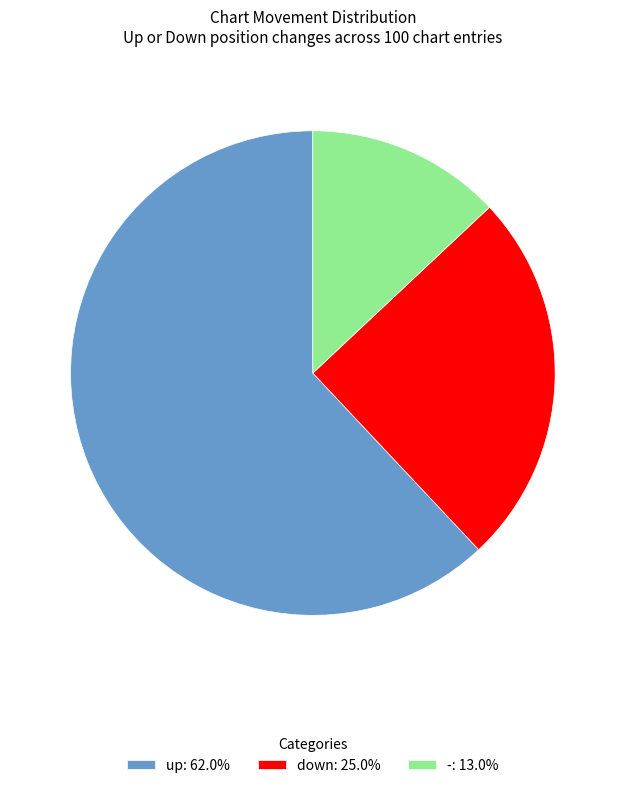

Is it true that - is 19% of the pie?

False